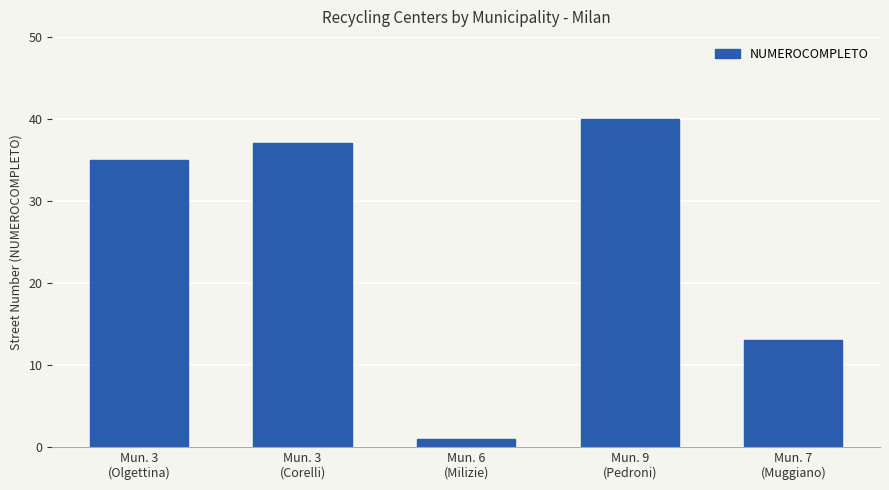

What is the difference between the maximum and minimum values?

39